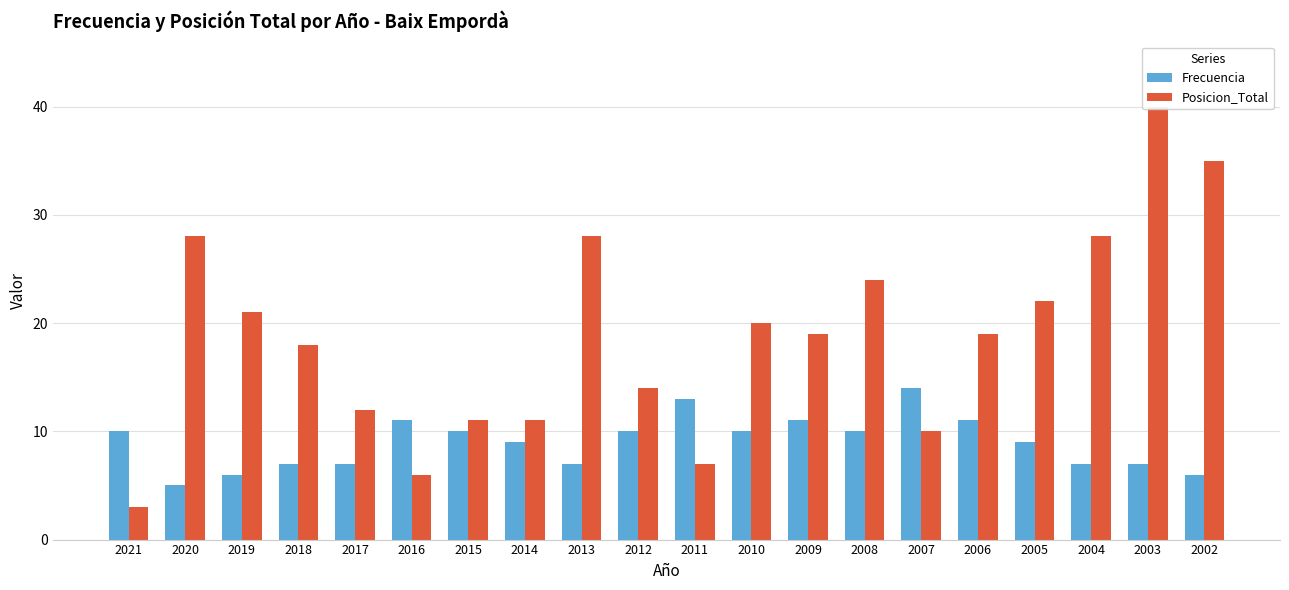

What is the spread (max minus min) of values at 2015?

1